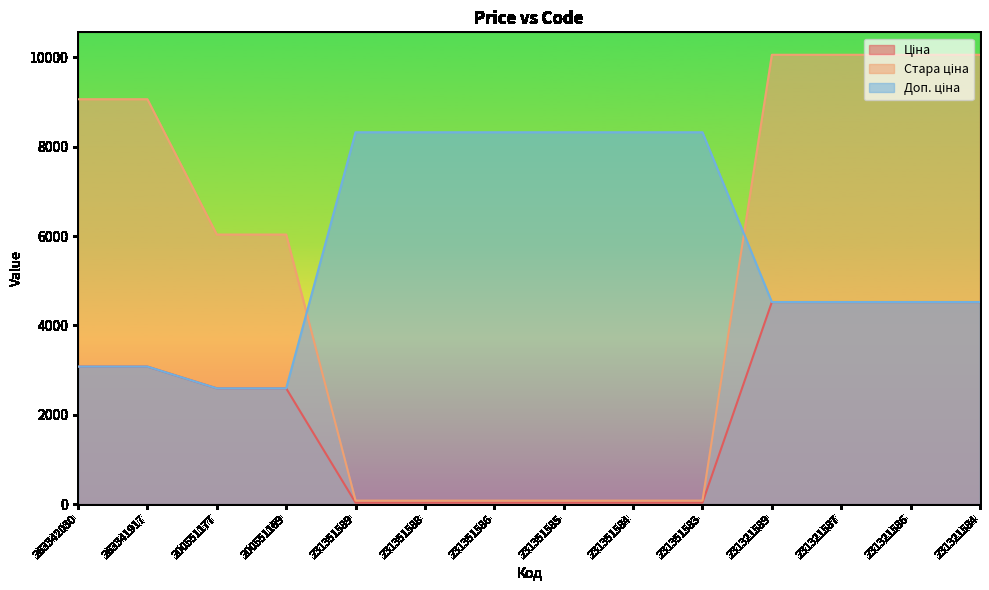

Reading left to right, list all the values displayed in this chart.

Ціна: 263342030=3080.7	263341917=3080.7	200551177=2594.6	200551169=2594.6	231351589=37.0	231351588=37.0	231351586=37.0	231351585=37.0	231351584=37.0	231351583=37.0	231321589=4524.7	231321587=4524.7	231321586=4524.7	231321584=4524.7
Стара ціна: 263342030=9060.9	263341917=9060.9	200551177=6033.9	200551169=6033.9	231351589=82.2	231351588=82.2	231351586=82.2	231351585=82.2	231351584=82.2	231351583=82.2	231321589=10054.8	231321587=10054.8	231321586=10054.8	231321584=10054.8
Доп. ціна: 263342030=3081.0	263341917=3081.0	200551177=2595.0	200551169=2595.0	231351589=8322.0	231351588=8322.0	231351586=8322.0	231351585=8322.0	231351584=8322.0	231351583=8322.0	231321589=4525.0	231321587=4525.0	231321586=4525.0	231321584=4525.0